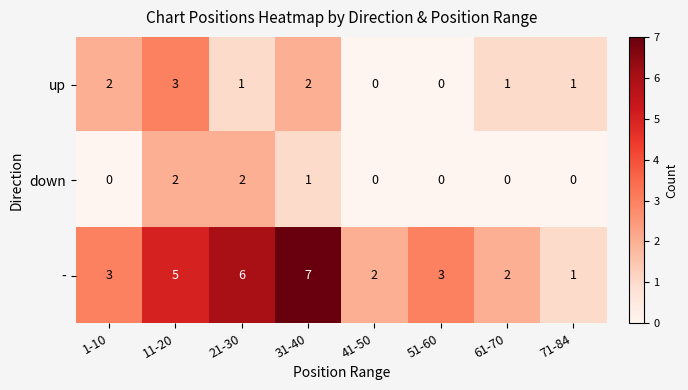

At how many categories does at least one series exceed 0?

8